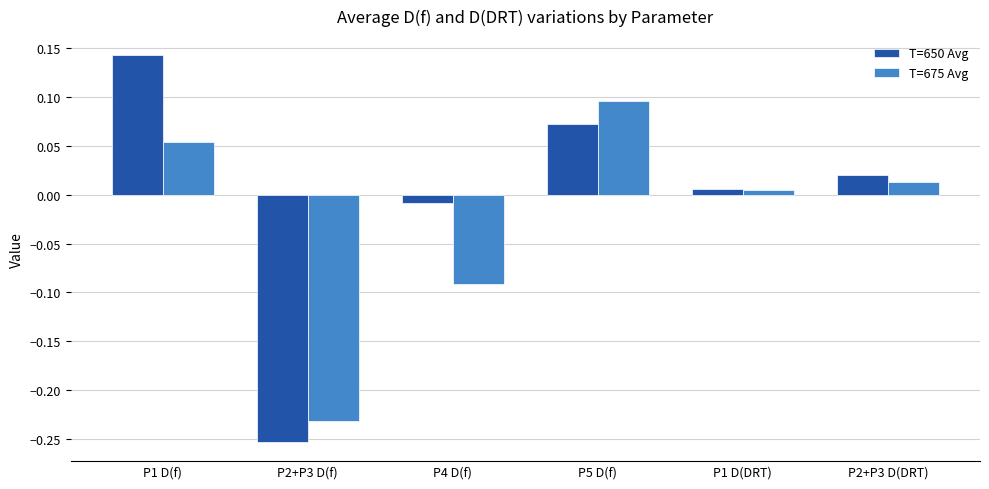

At which label does T=675 Avg reach its minimum?

P2+P3 D(f)